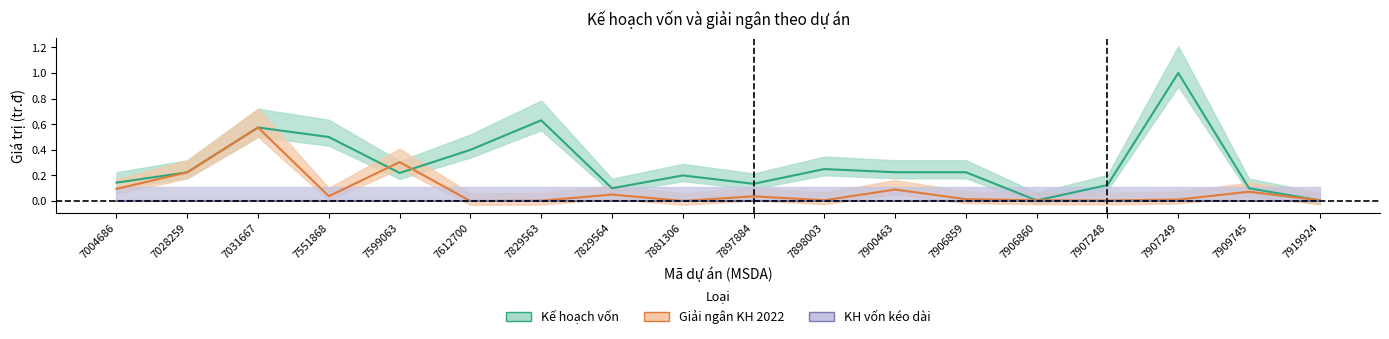

Which category has the highest value in the Kế hoạch vốn series?

7907249